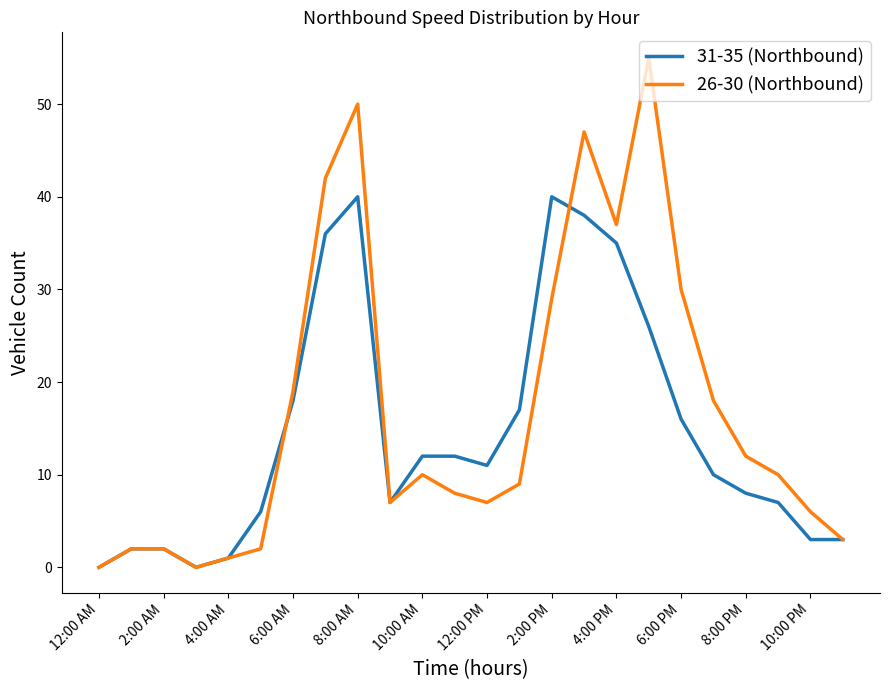

List the series in order of their peak value, lowest first.

31-35 (Northbound), 26-30 (Northbound)